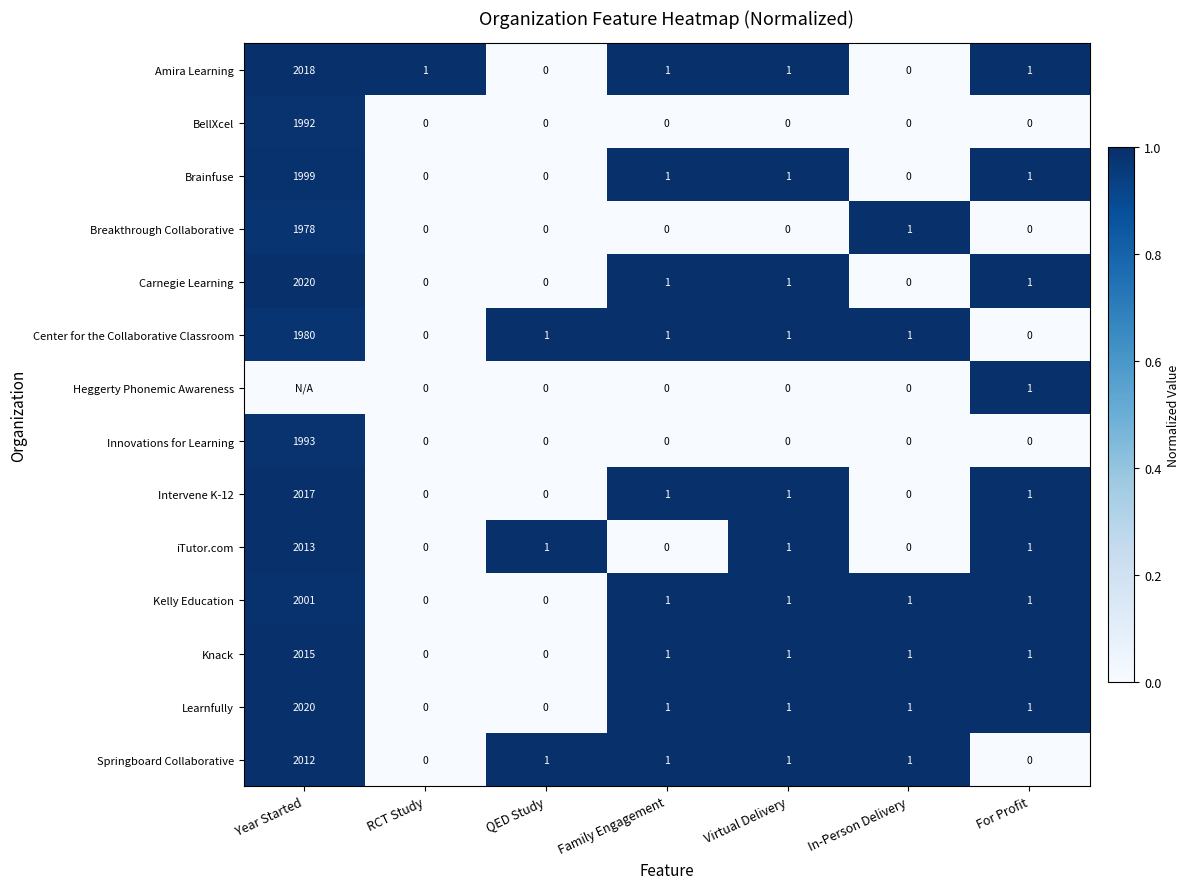

At which label does Innovations for Learning reach its peak?

Year Started